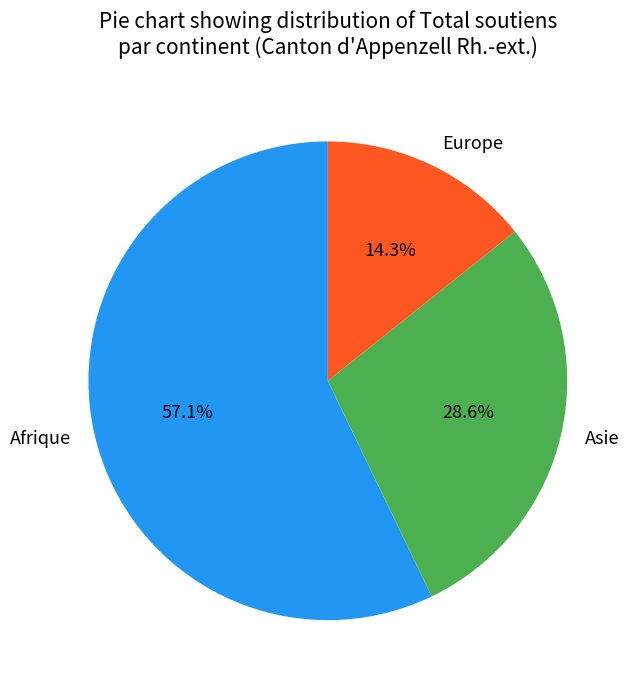

What is the ratio of the value at Europe to the value at Asie?

0.5